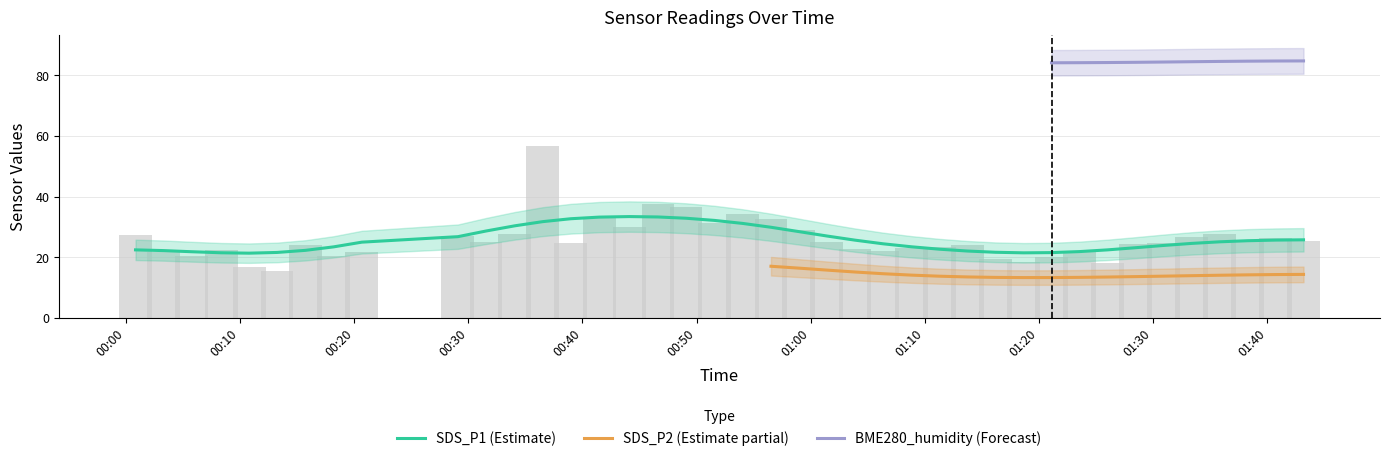

How many groups of bars are there?

40